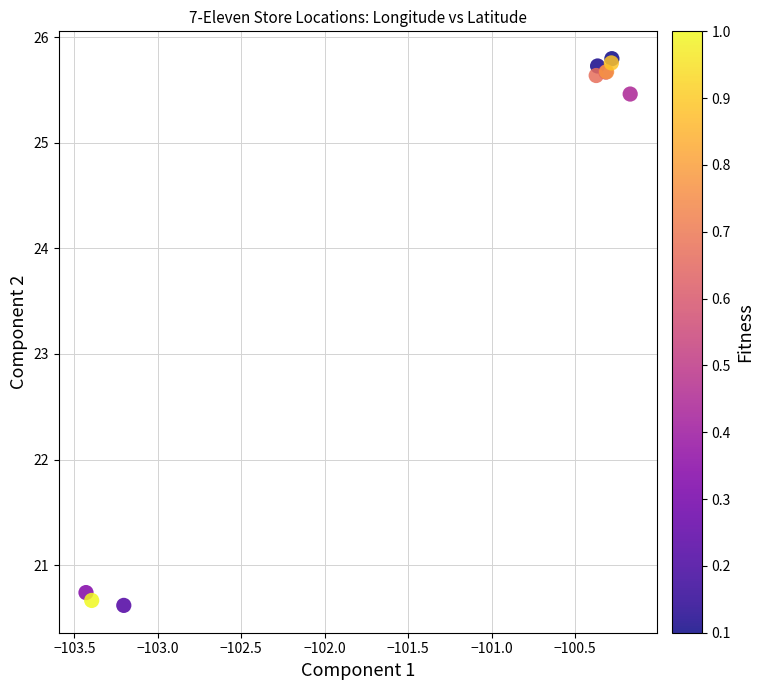

What Y value in the scatter plot is closest to 23?

20.7